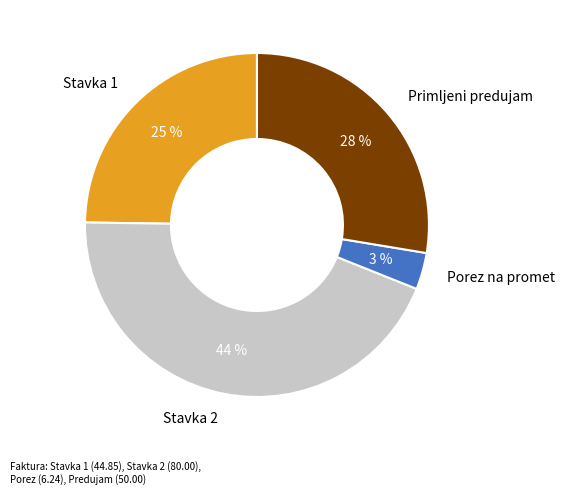

Is there any slice that represents more than half of the pie?

No